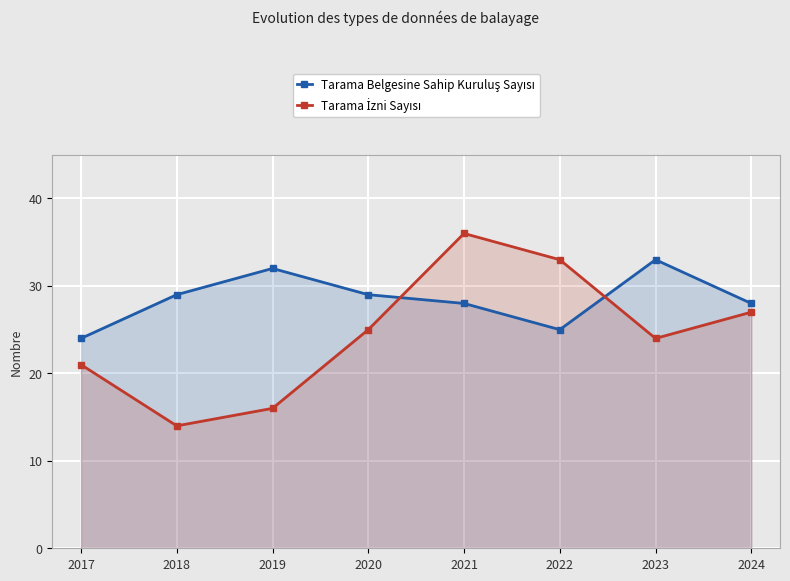

What is the difference between the maximum and second lowest values in the Tarama Belgesine Sahip Kuruluş Sayısı series?

8